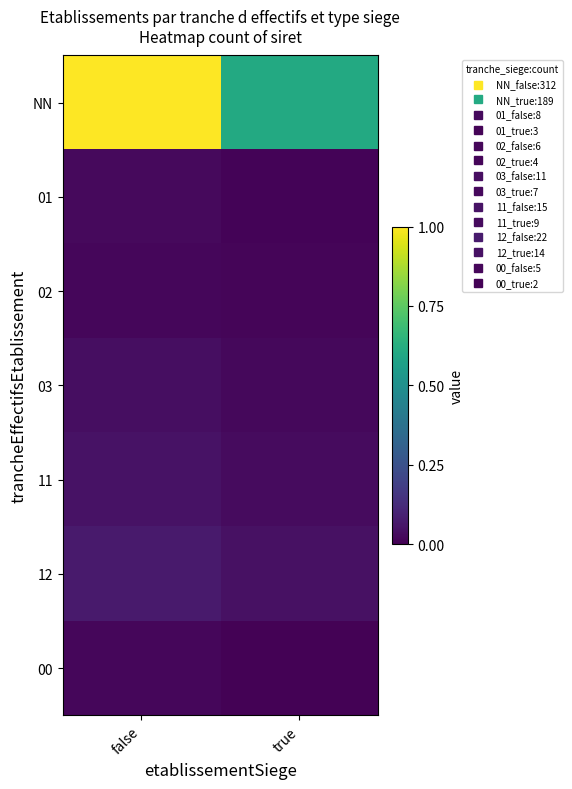

Which series has the largest total across all categories?

NN